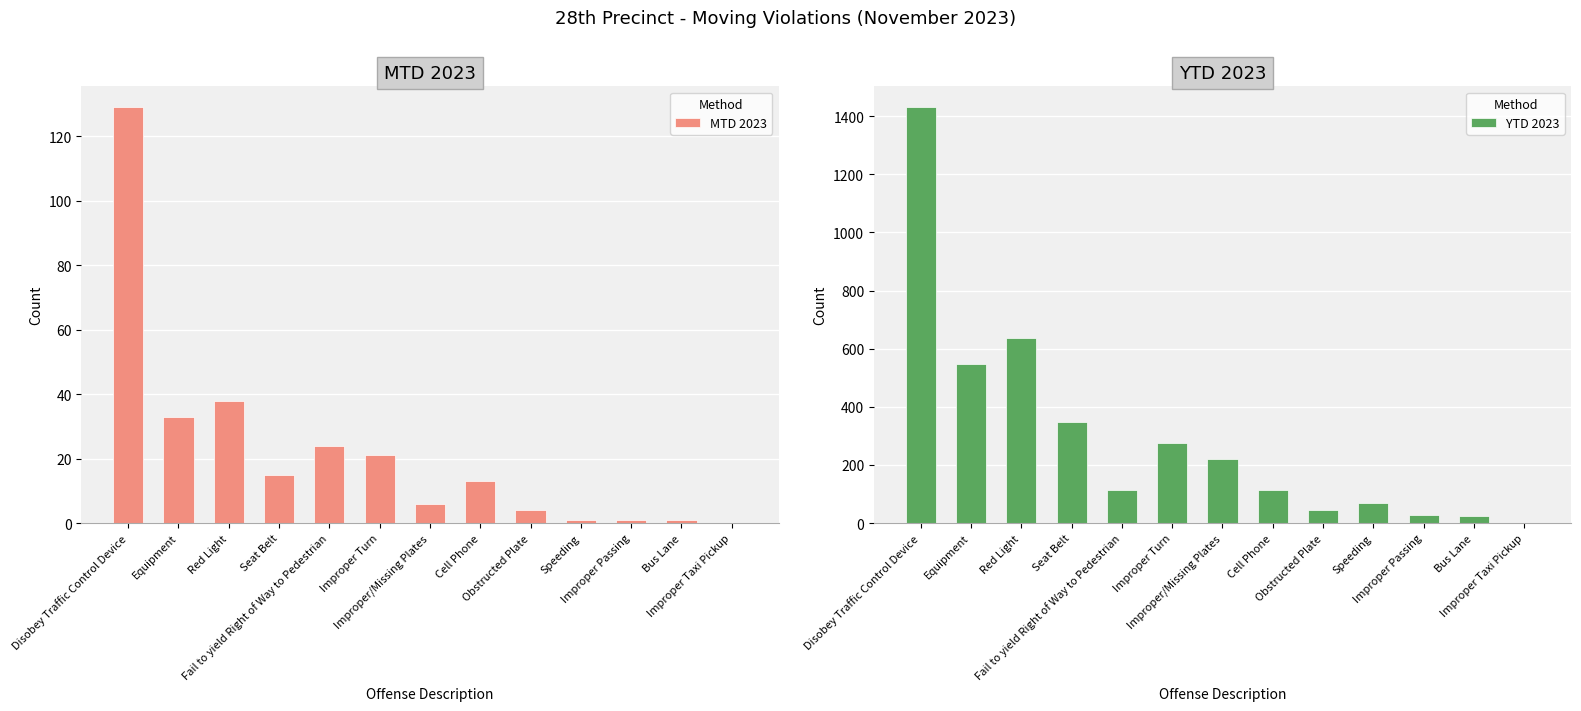

What is the difference between the highest and lowest values at Disobey Traffic Control Device?

1302